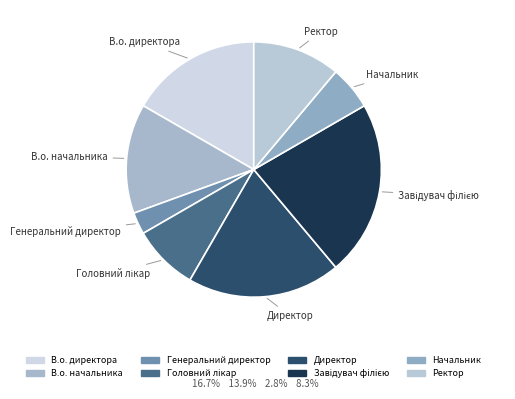

Does Генеральний директор represent more than half of the total?

No